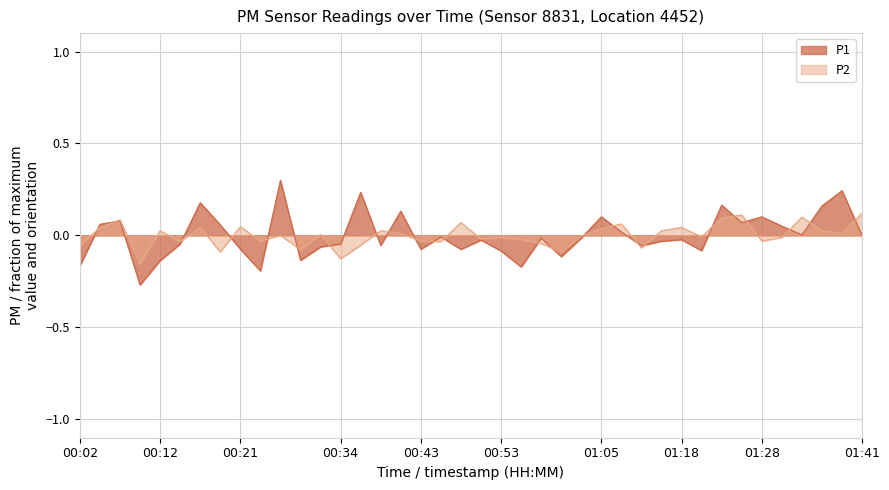

Reading left to right, extract all data points from this chart.

P1: -0.2	0.1	0.1	-0.3	-0.1	-0.0	0.2	0.1	-0.1	-0.2	0.3	-0.1	-0.1	-0.0	0.2	-0.1	0.1	-0.1	-0.0	-0.1	-0.0	-0.1	-0.2	-0.0	-0.1	-0.0	0.1	0.0	-0.1	-0.0	-0.0	-0.1	0.2	0.1	0.1	0.1	0.0	0.2	0.2	-0.0
P2: -0.1	0.0	0.1	-0.2	0.0	-0.0	0.0	-0.1	0.0	-0.0	0.0	-0.1	0.0	-0.1	-0.1	0.0	0.0	-0.0	-0.0	0.1	-0.0	-0.0	-0.0	-0.0	-0.1	-0.0	0.0	0.1	-0.1	0.0	0.0	-0.0	0.1	0.1	-0.0	-0.0	0.1	0.0	0.0	0.1